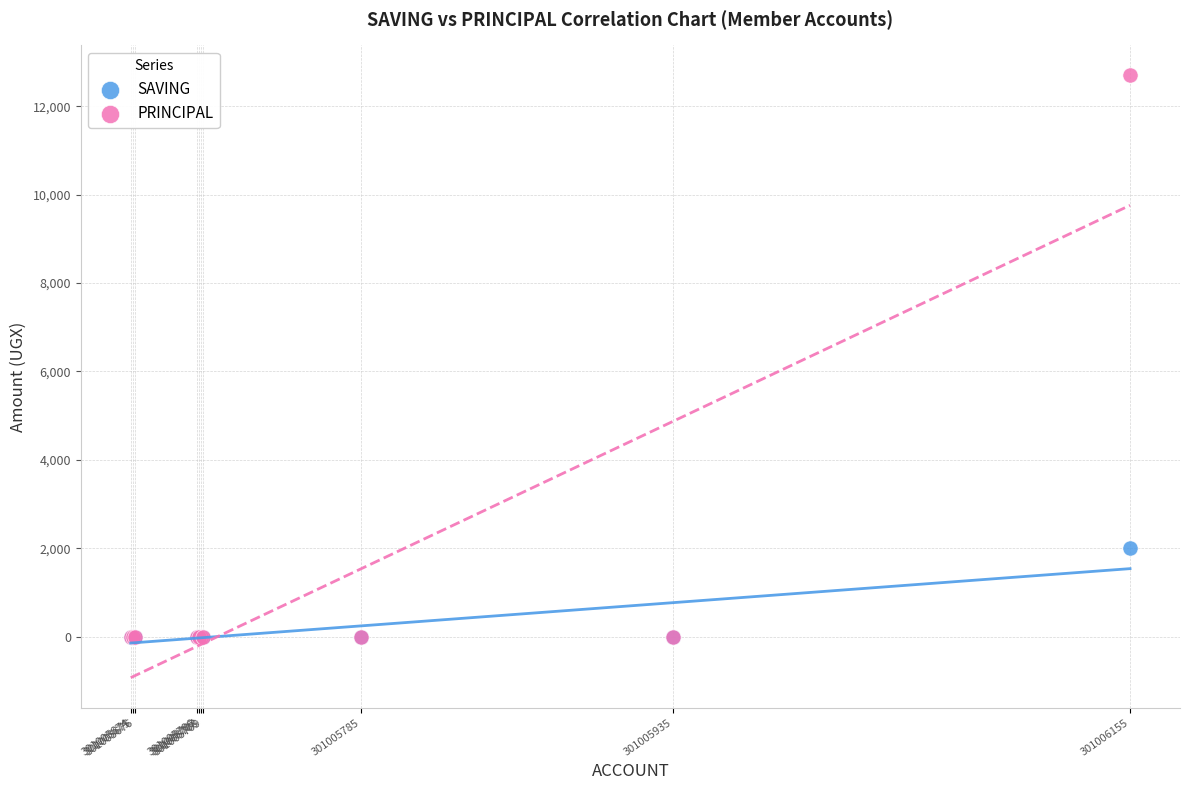

Across all series, what Y value is closest to 6350?

2000